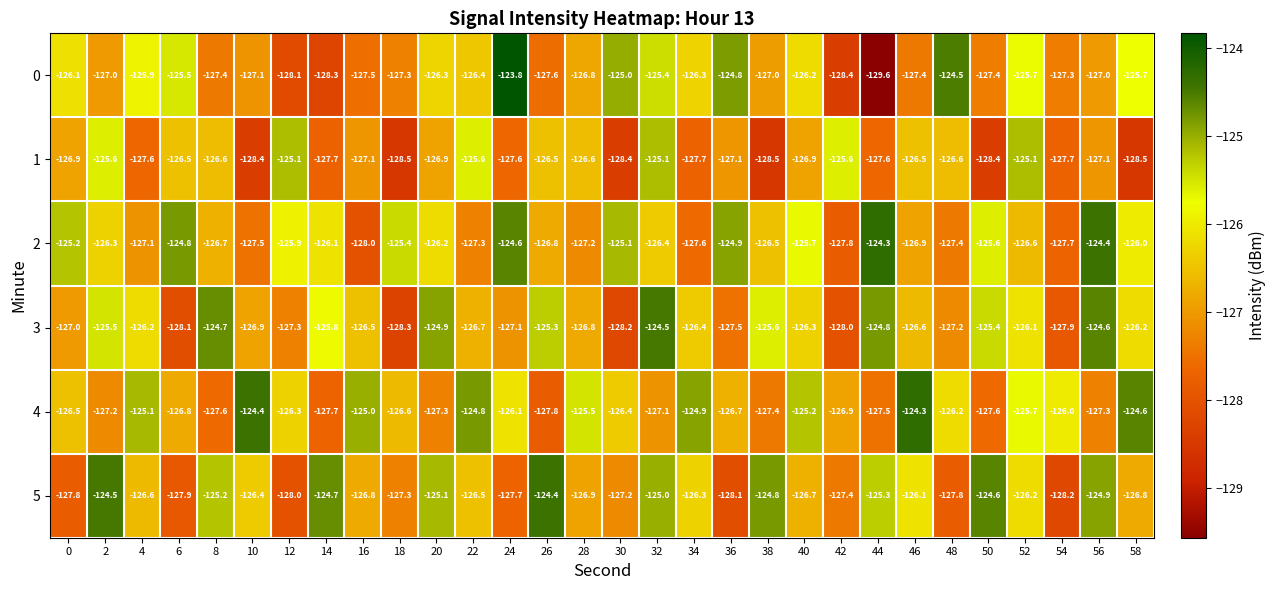

What is the average value of the 1 series?

-127.0